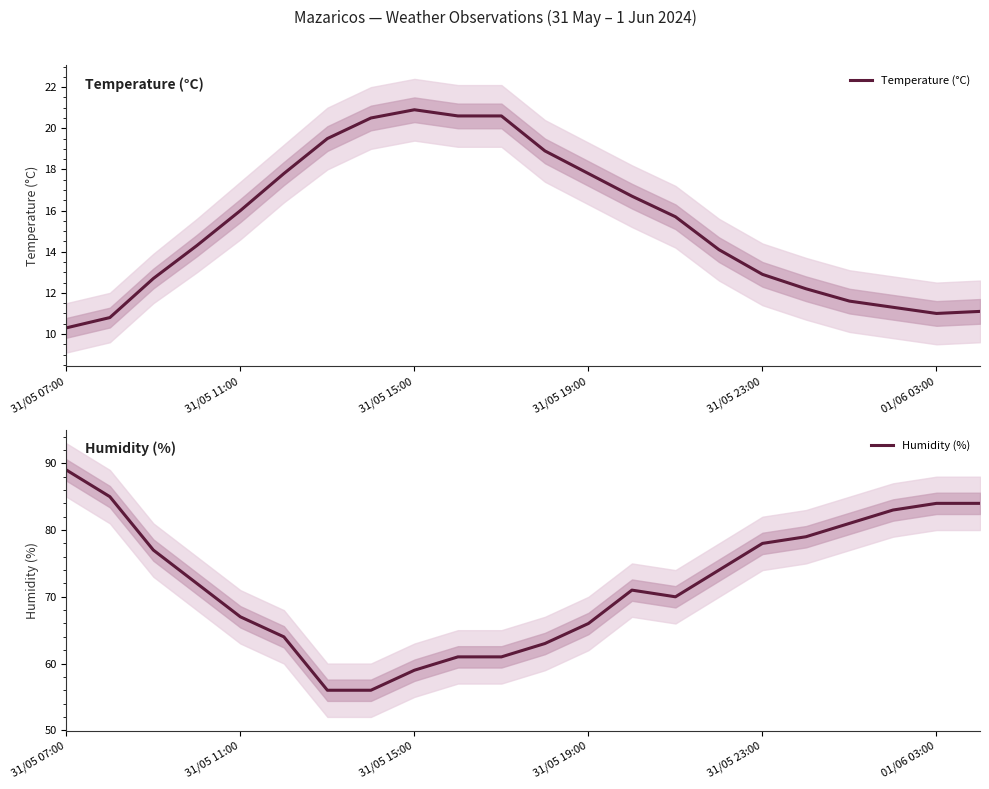

Is this an area chart (filled region under the line)?

No